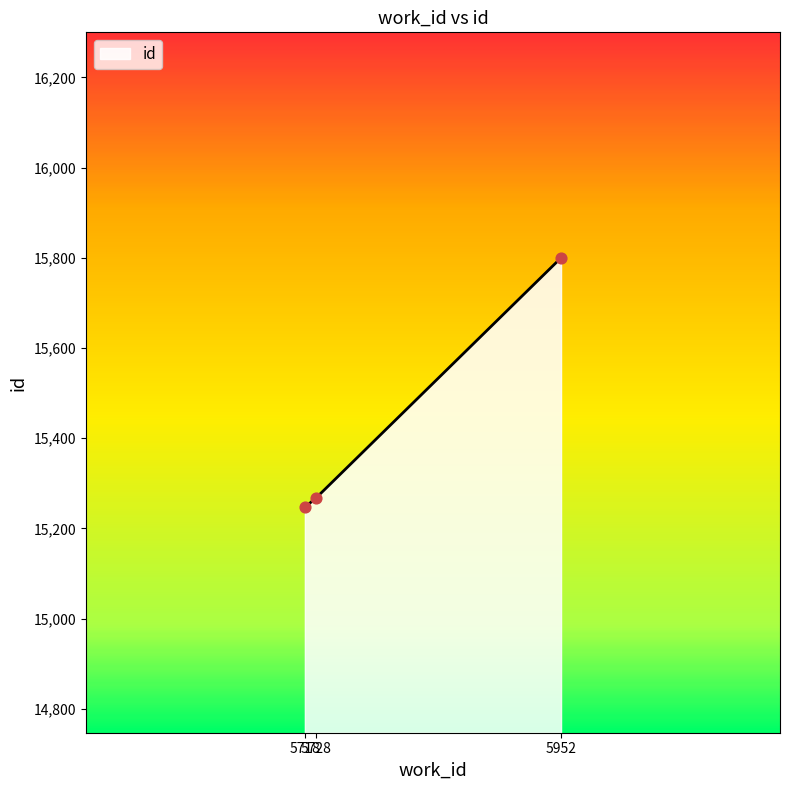

Which has a higher value, 5728 or 5718?

5728